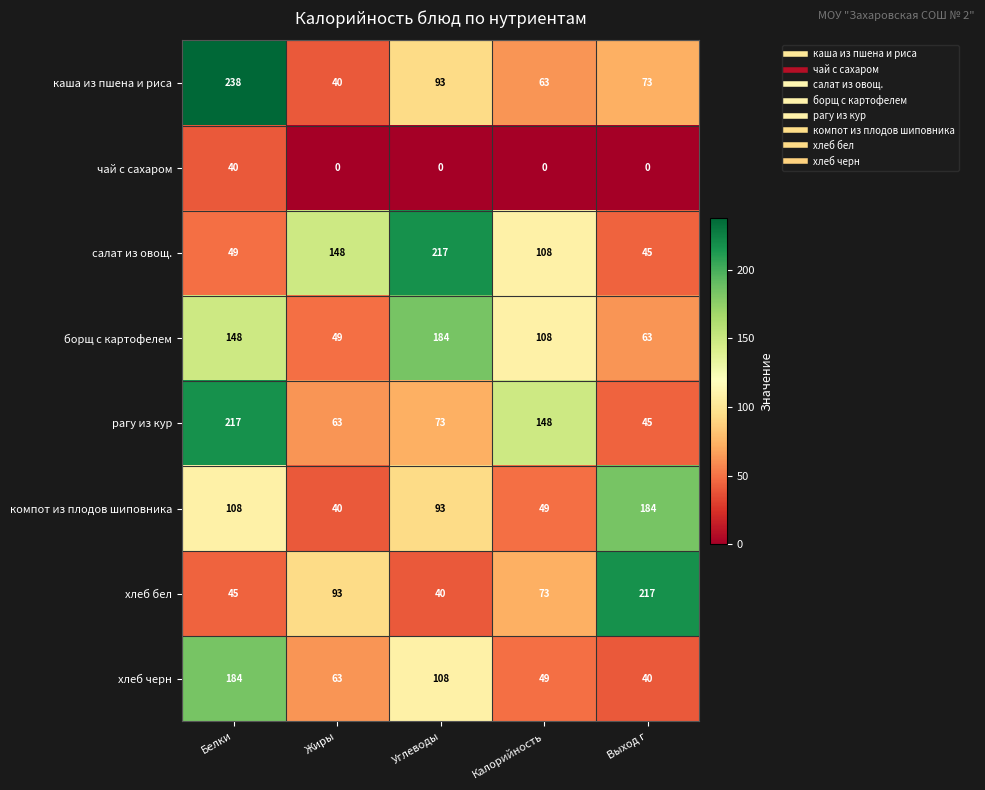

How many values in the чай с сахаром series exceed 0?

1